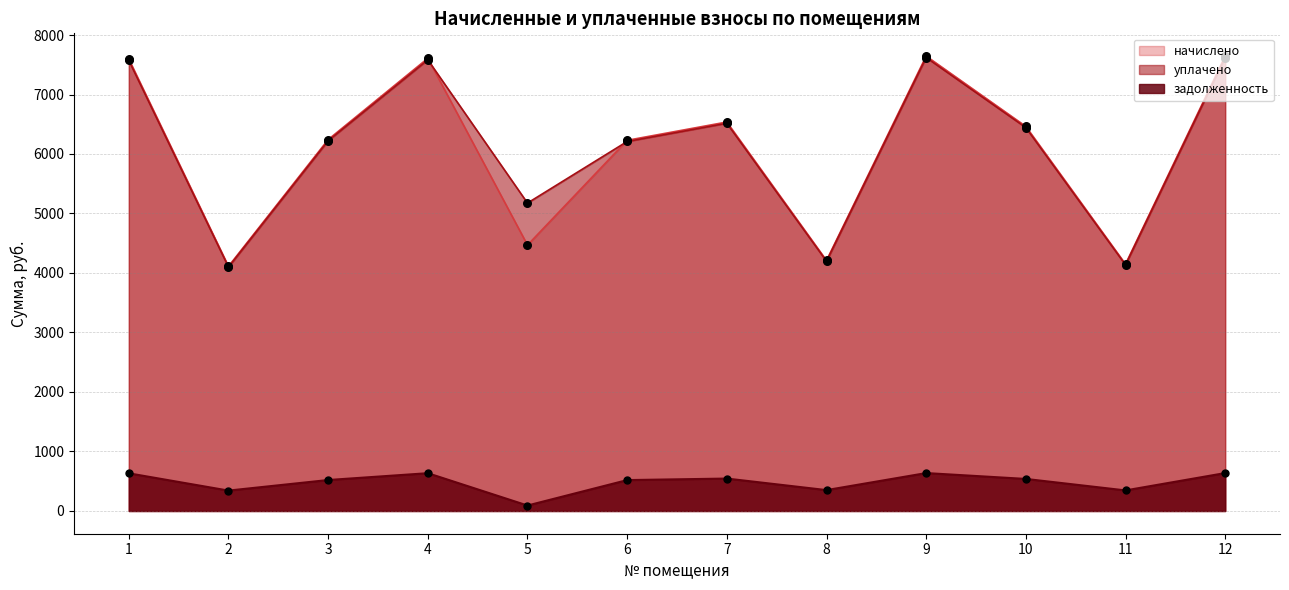

Which series reaches the maximum Y coordinate?

начислено